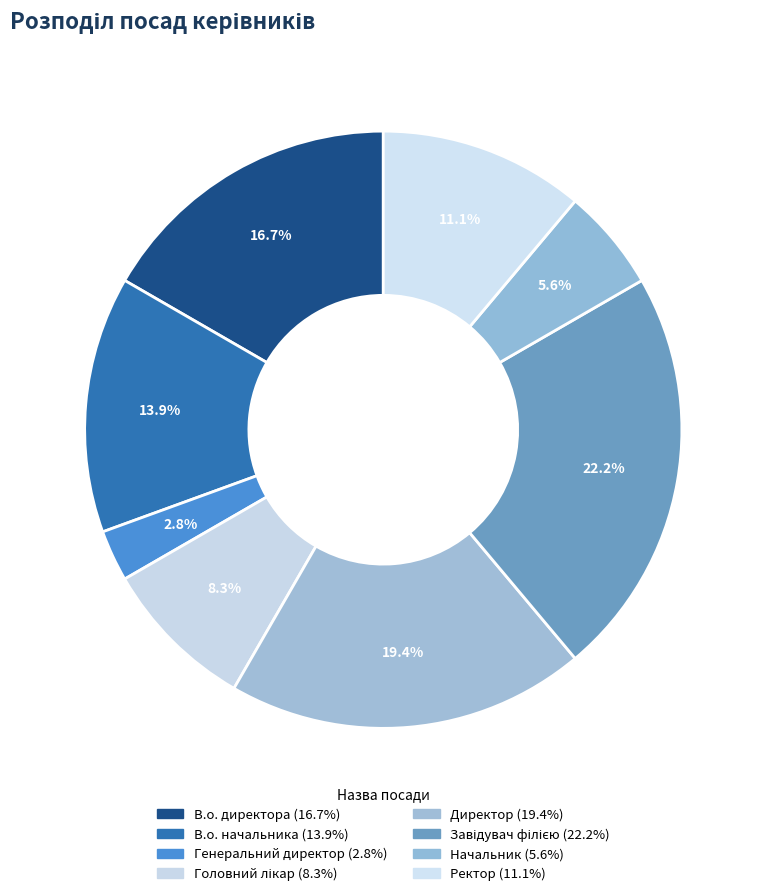

How many segments does this pie chart have?

8